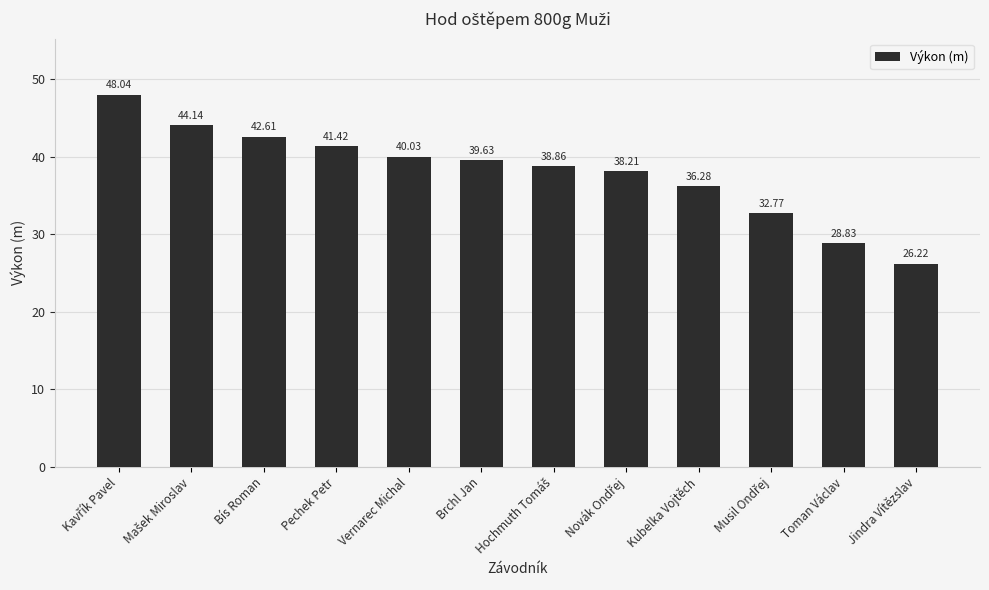

Reading left to right, extract all data points from this chart.

48.0	44.1	42.6	41.4	40.0	39.6	38.9	38.2	36.3	32.8	28.8	26.2